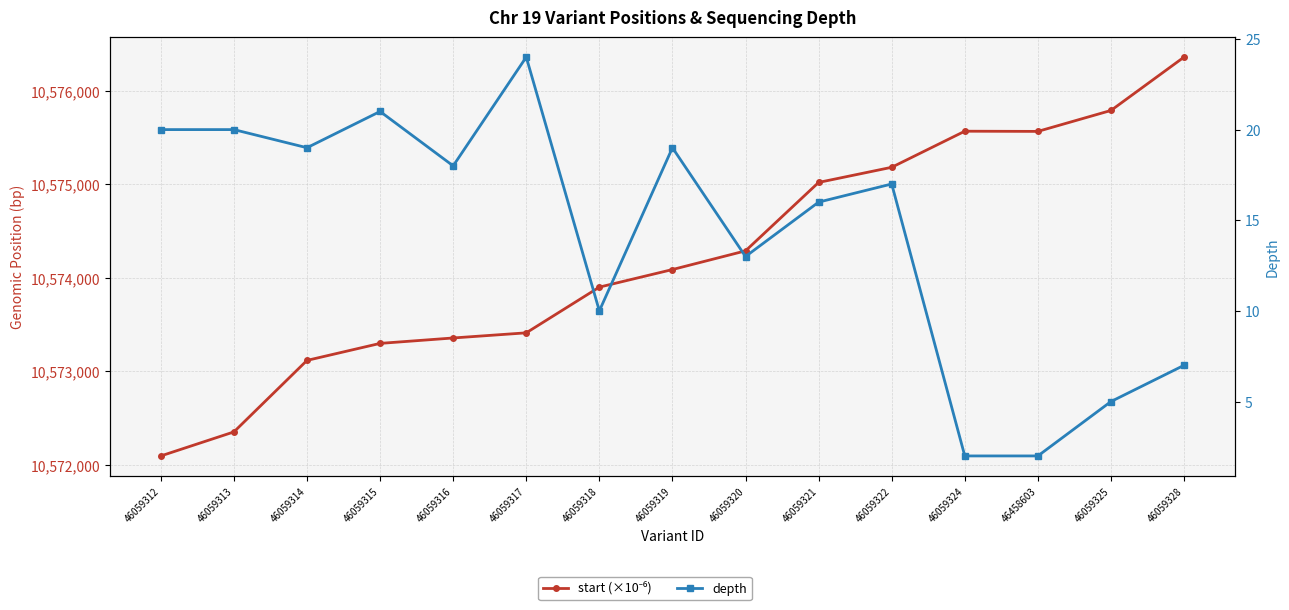

The value of depth at 46059325 is 5. True or false?

True